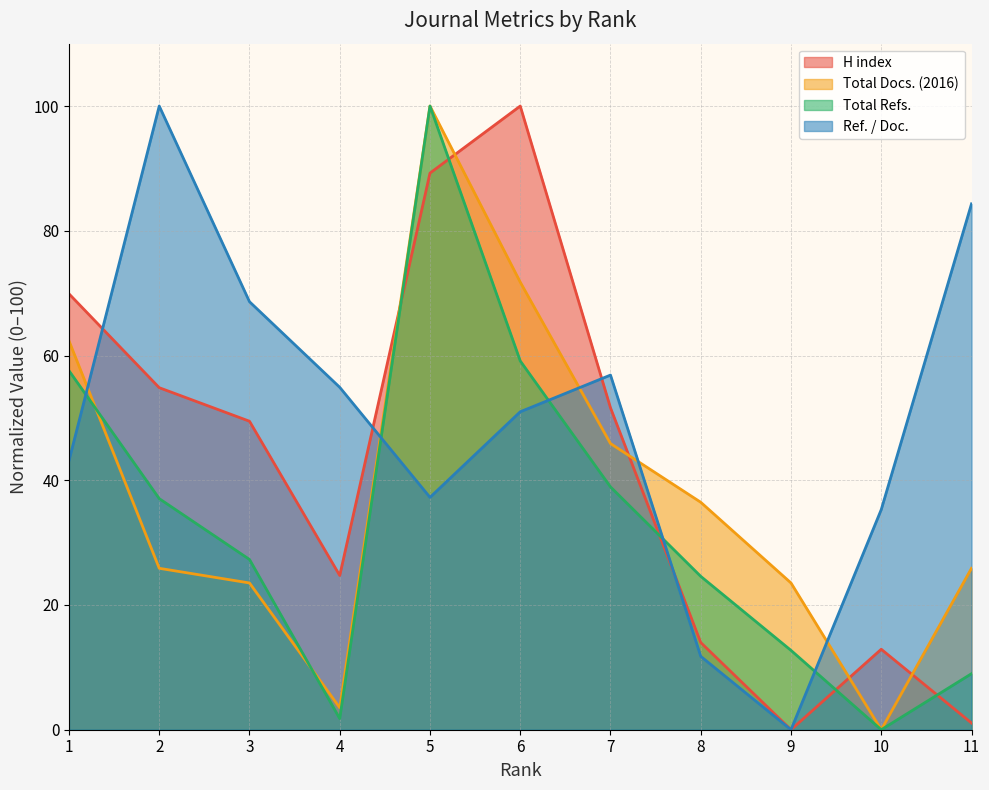

Rank the series by their average value, from lowest to highest.

Total Refs., Total Docs. (2016), H index, Ref. / Doc.